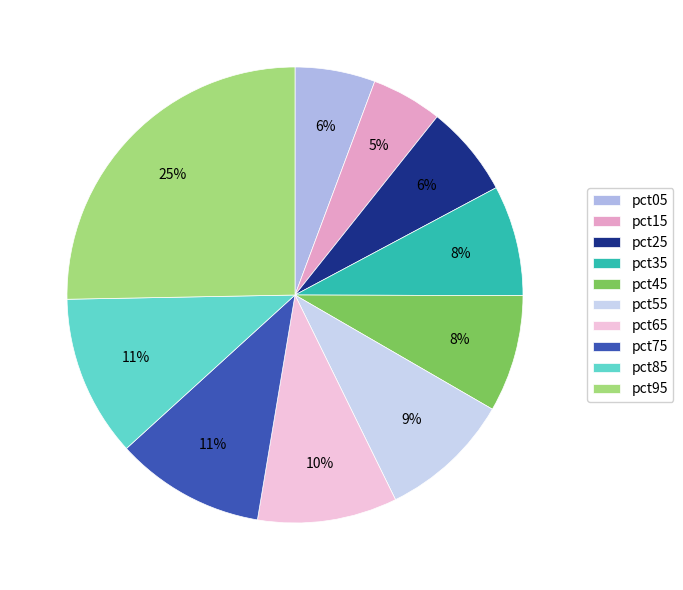

What portion of the pie excludes pct95?

74.7%